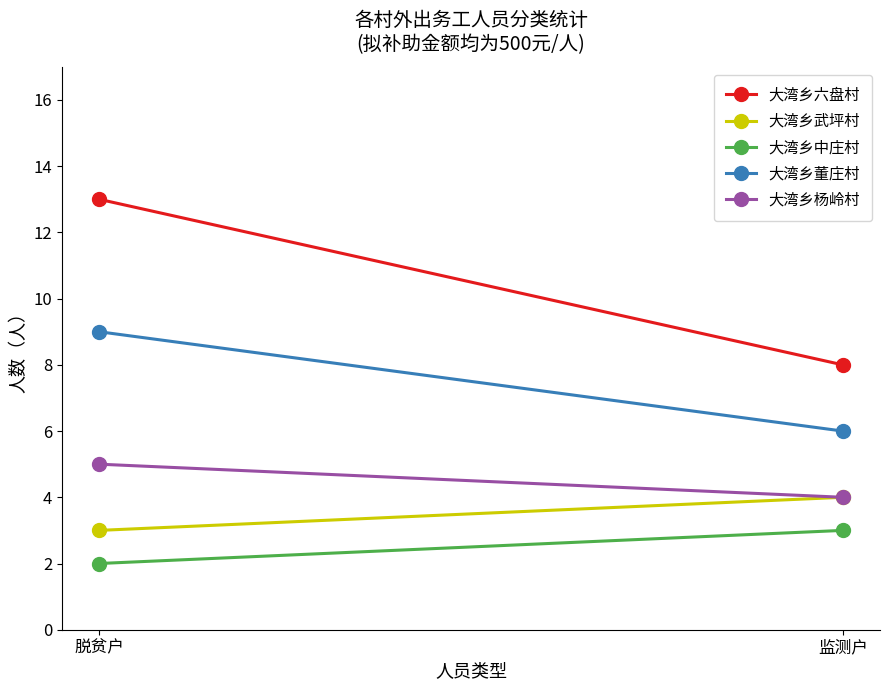

Where is 大湾乡六盘村 nearest to the value 10?

监测户